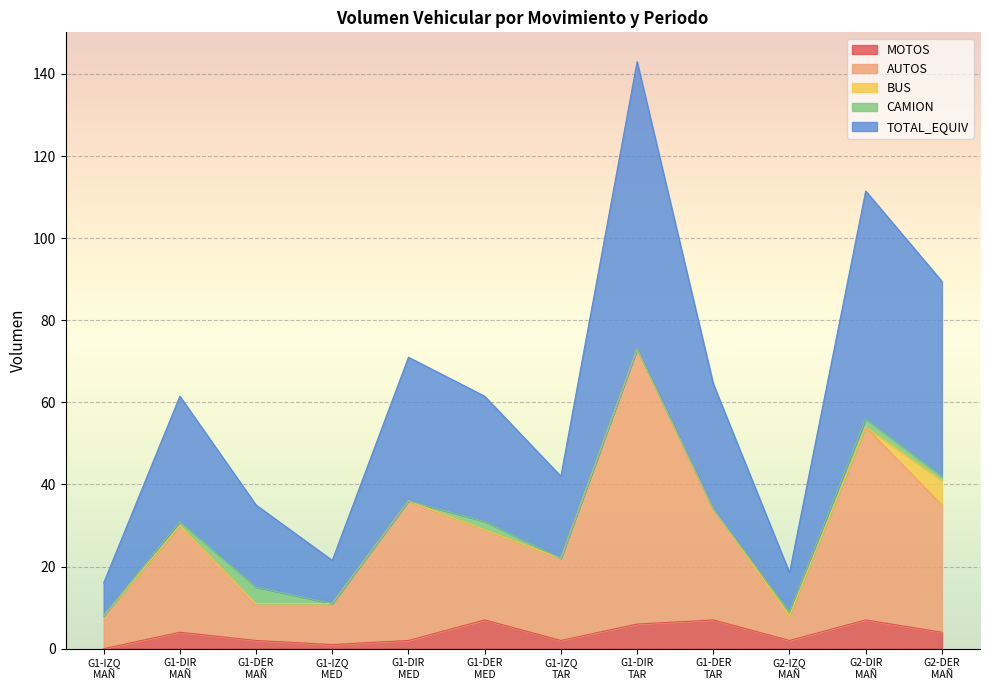

What are all the series names shown in the legend?

MOTOS, AUTOS, BUS, CAMION, TOTAL_EQUIV